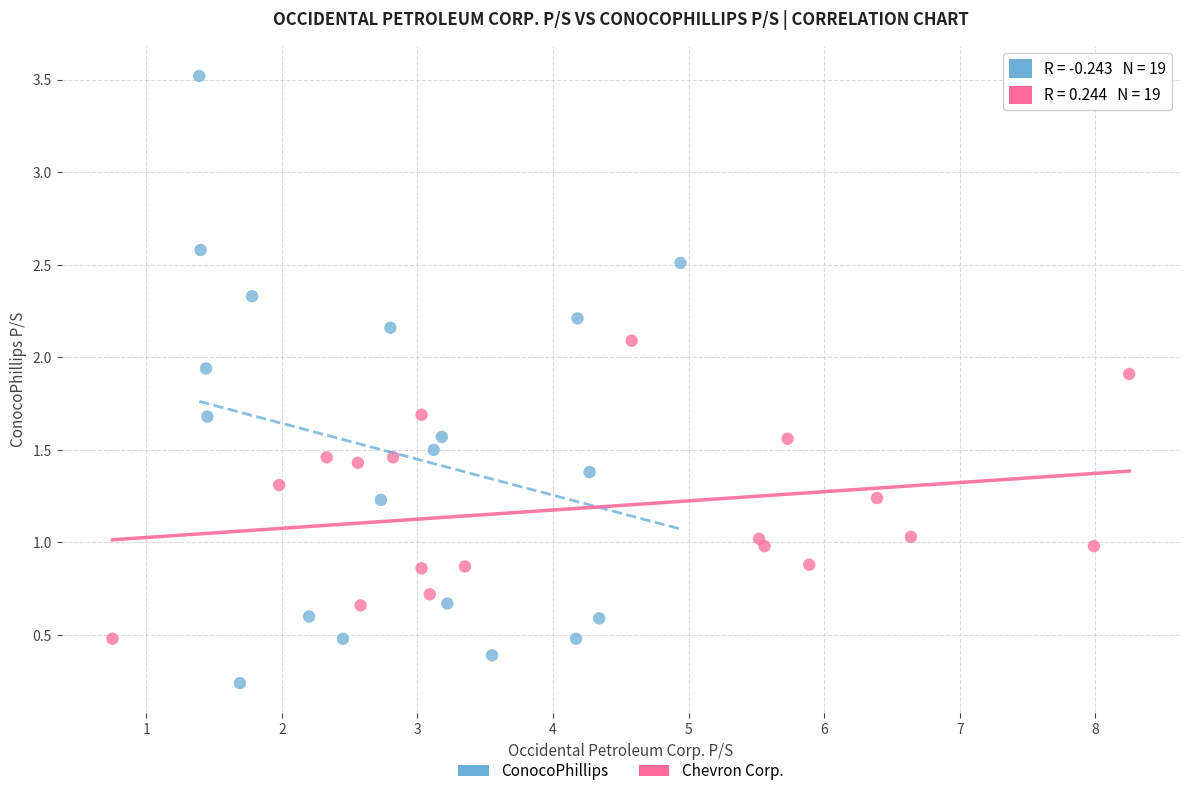

Which series reaches the minimum Y coordinate?

ConocoPhillips